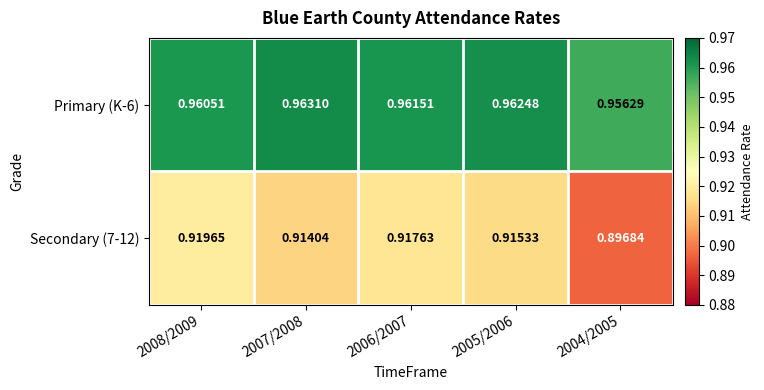

Is the value of Primary (K-6) at 2004/2005 greater than the value of Secondary (7-12) at 2007/2008?

Yes